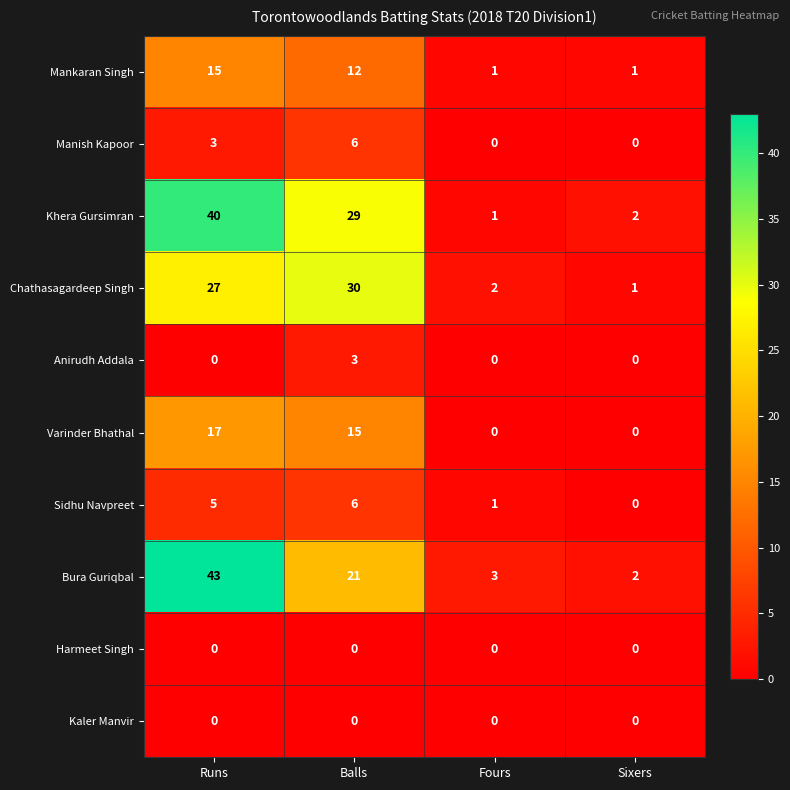

What is the difference between the highest and lowest values at Balls?

30